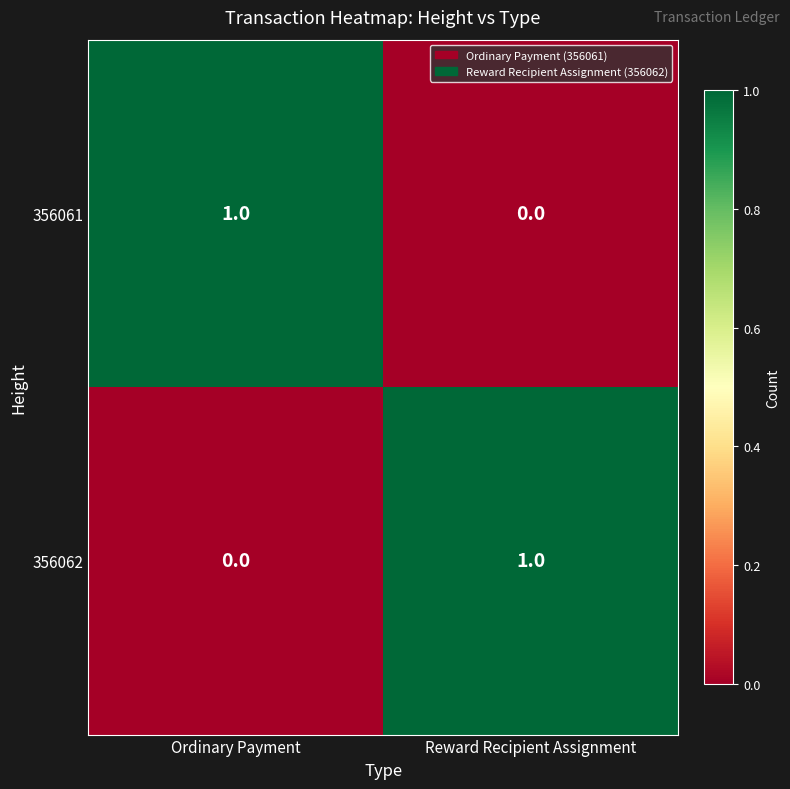

Which category has the highest value in the 356062 series?

Reward Recipient Assignment